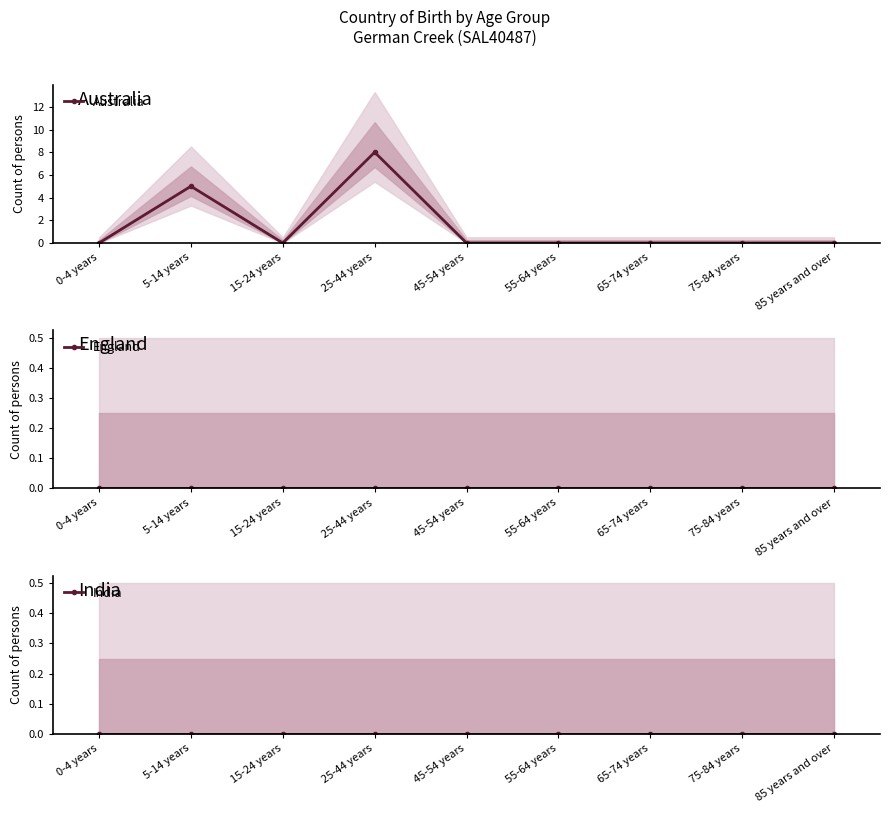

What is the sum of all Australia values?

13